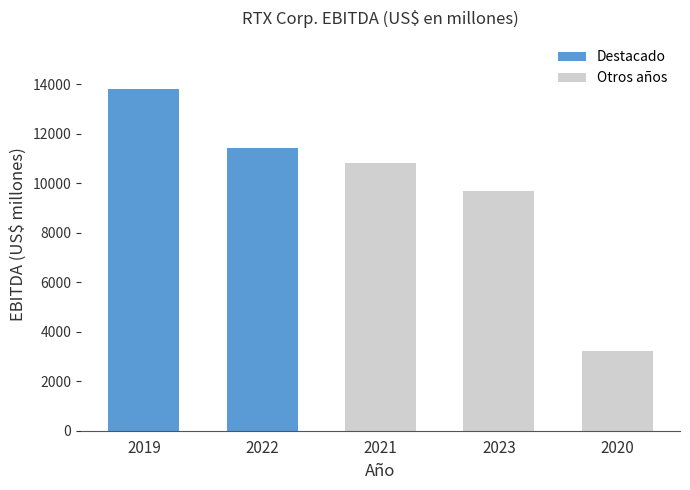

Reading left to right, what are all the values shown in this chart?

13799	11435	10818	9700	3233